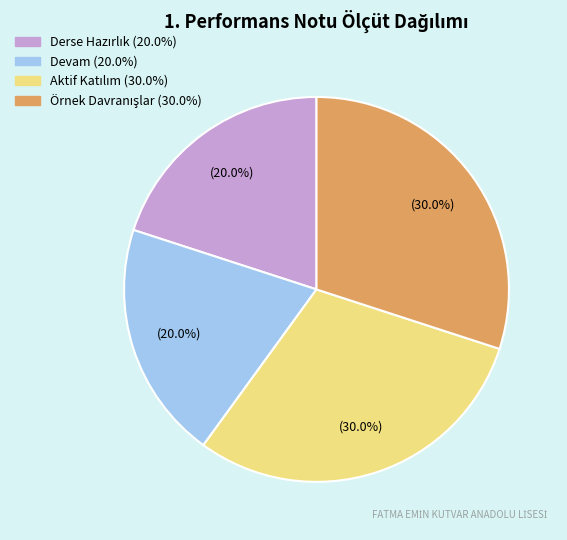

Is there a majority slice in this chart?

No